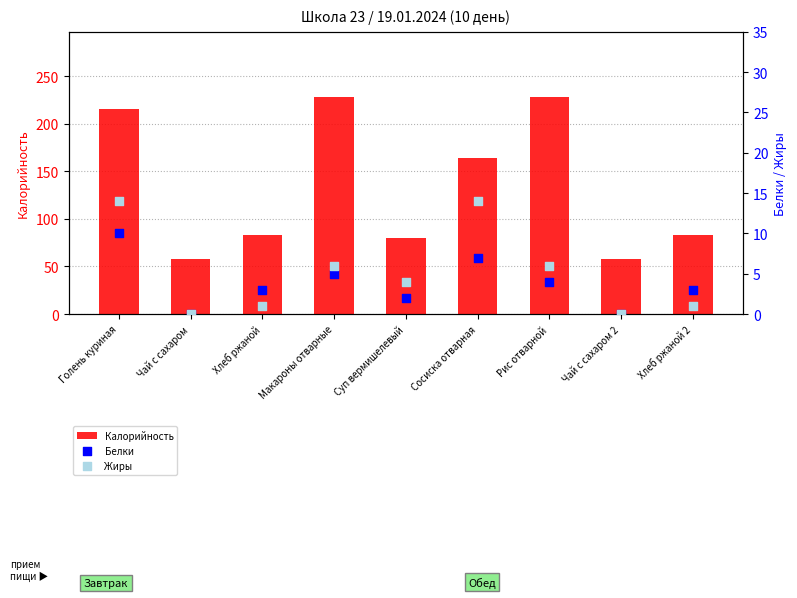

Which series contains the highest Y value?

Калорийность